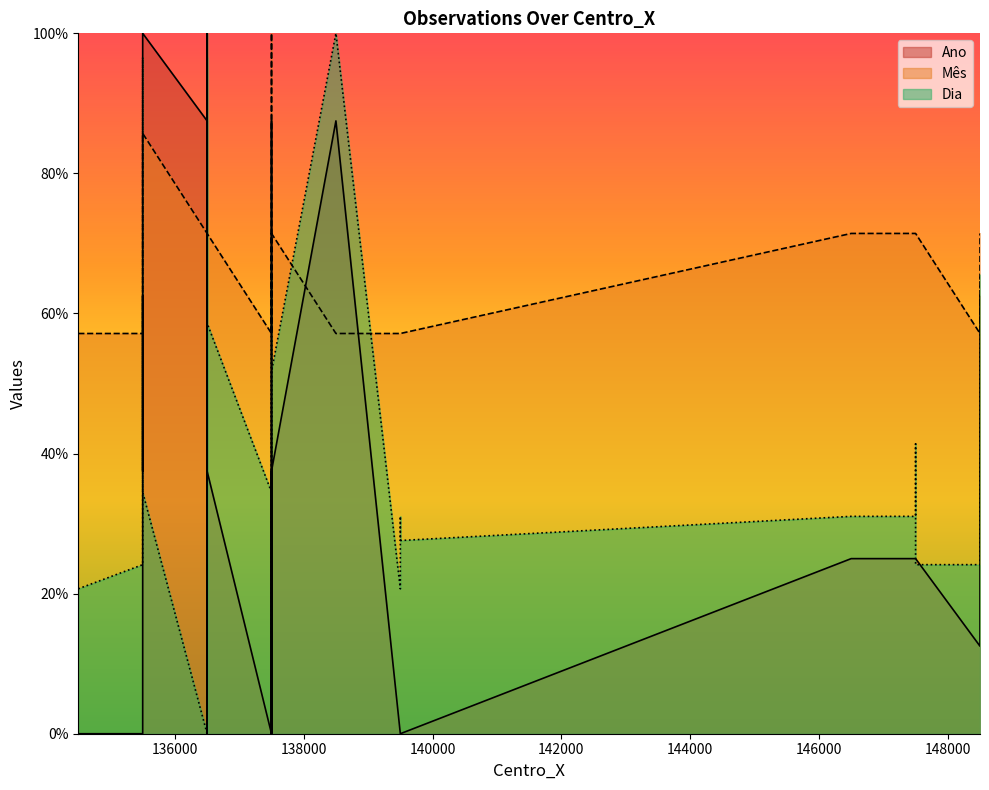

What is the difference between the maximum and second lowest values in the Ano series?

100.0